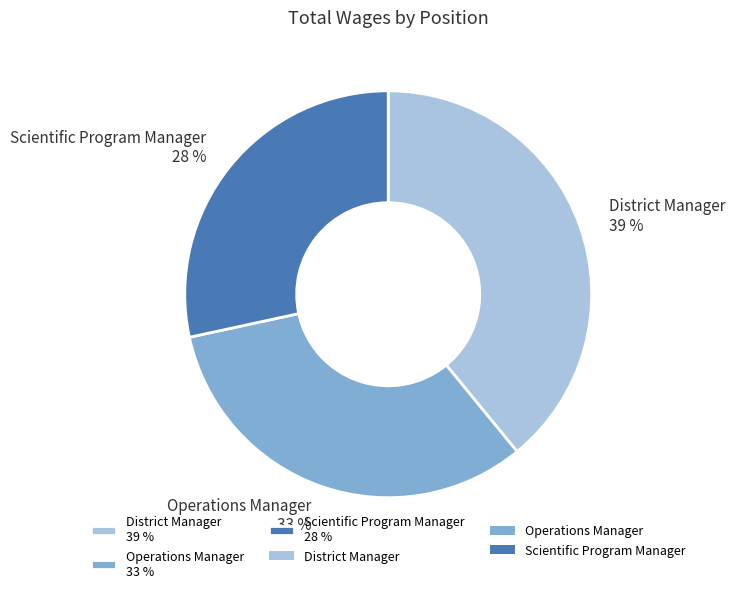

What is the ratio of the value at Operations Manager to the value at District Manager?

0.8